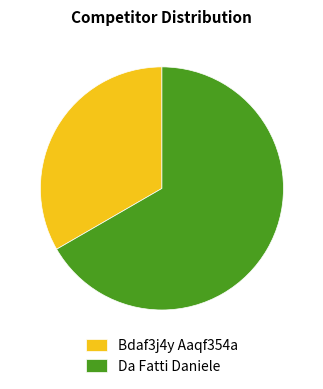

The Bdaf3j4y Aaqf354a slice represents 33% of the pie. True or false?

True